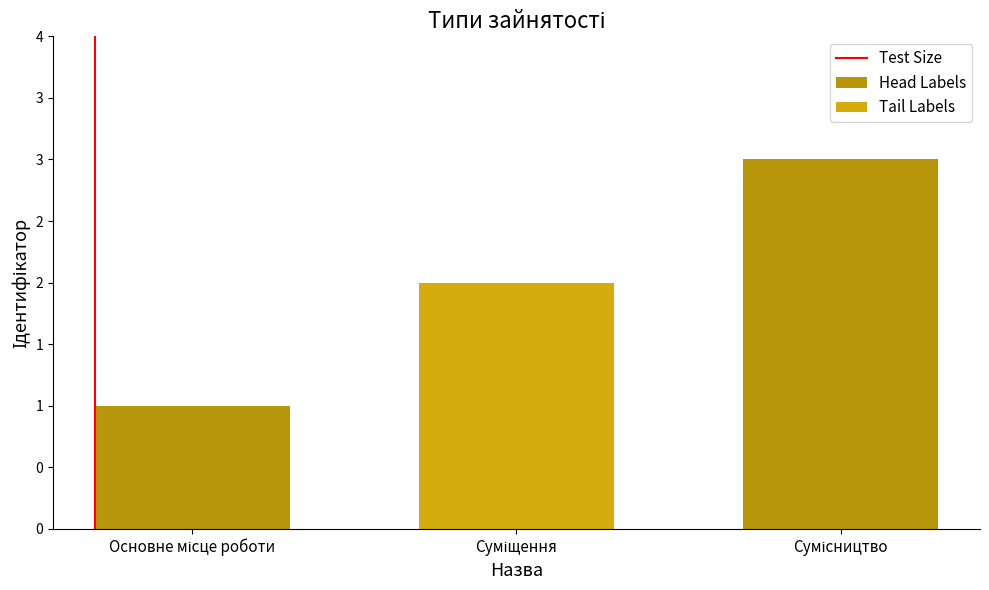

Which has a higher value, Суміщення or Основне місце роботи?

Суміщення